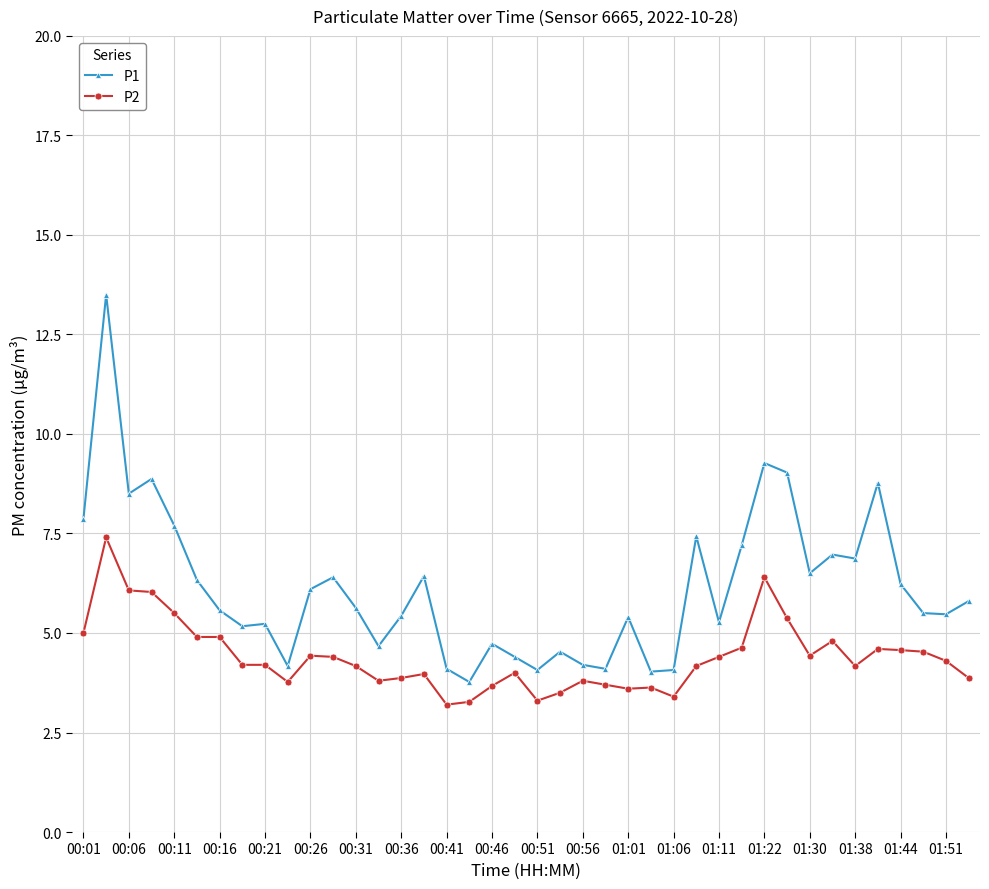

Rank the series by their maximum value, from lowest to highest.

P2, P1